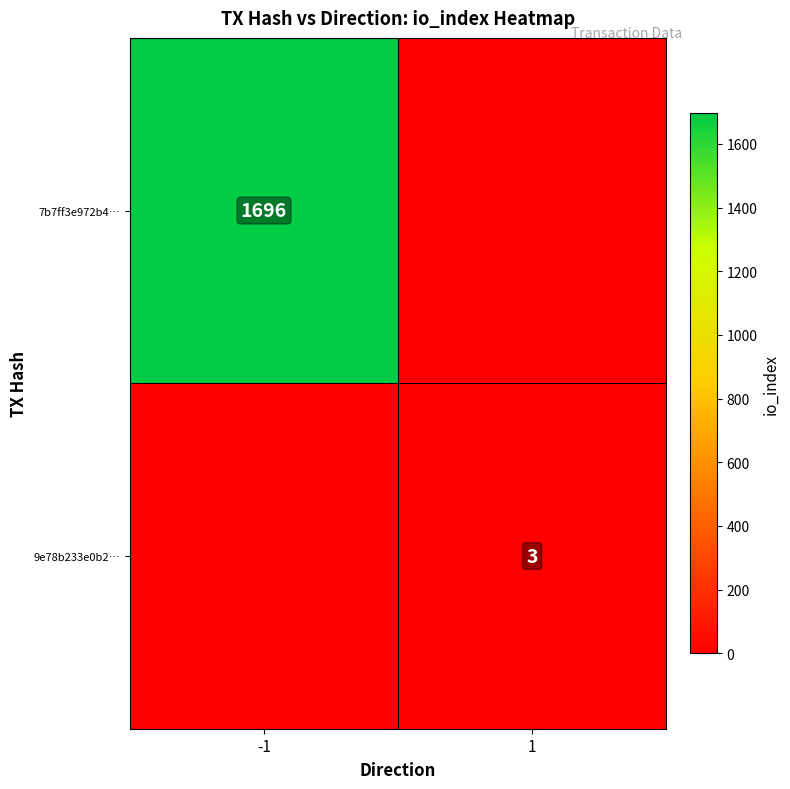

Is the value of 9e78b233e0b2… at 1 greater than the value of 7b7ff3e972b4… at -1?

No